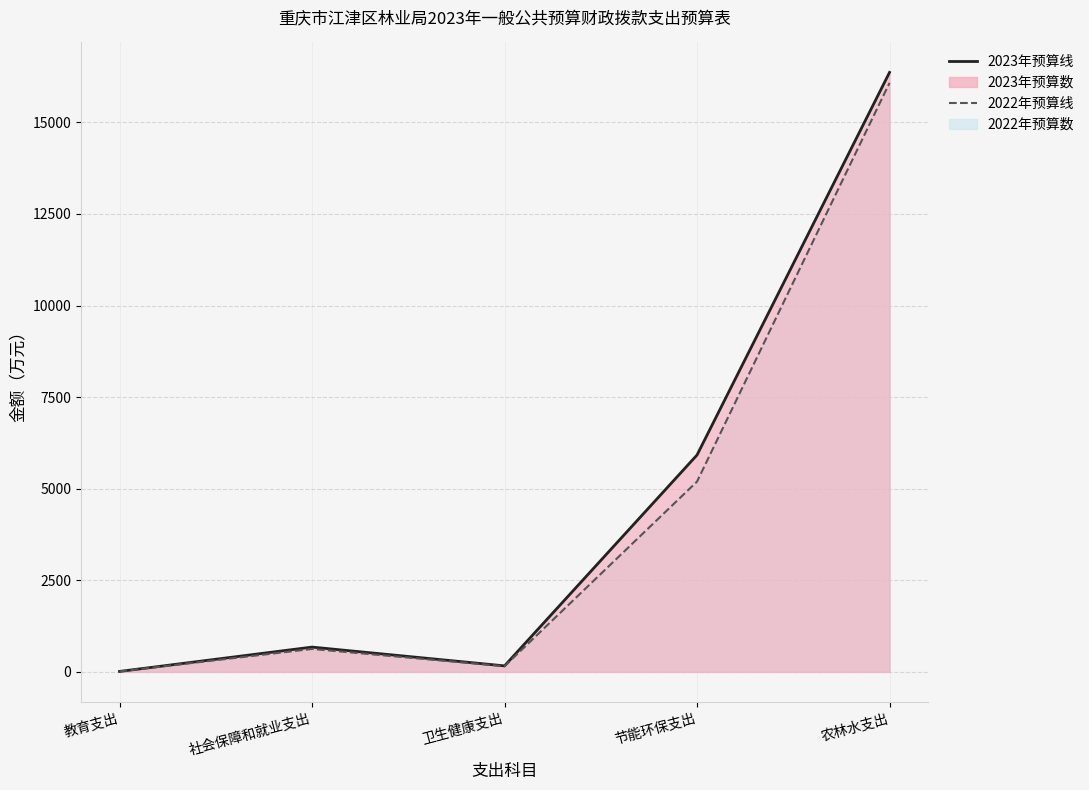

Reading left to right, transcribe all the data shown in this chart.

2023年预算数: 13.2	677.4	164.8	5921.2	16364.9
2022年预算数: 12.2	626.7	155.1	5195.8	16078.6